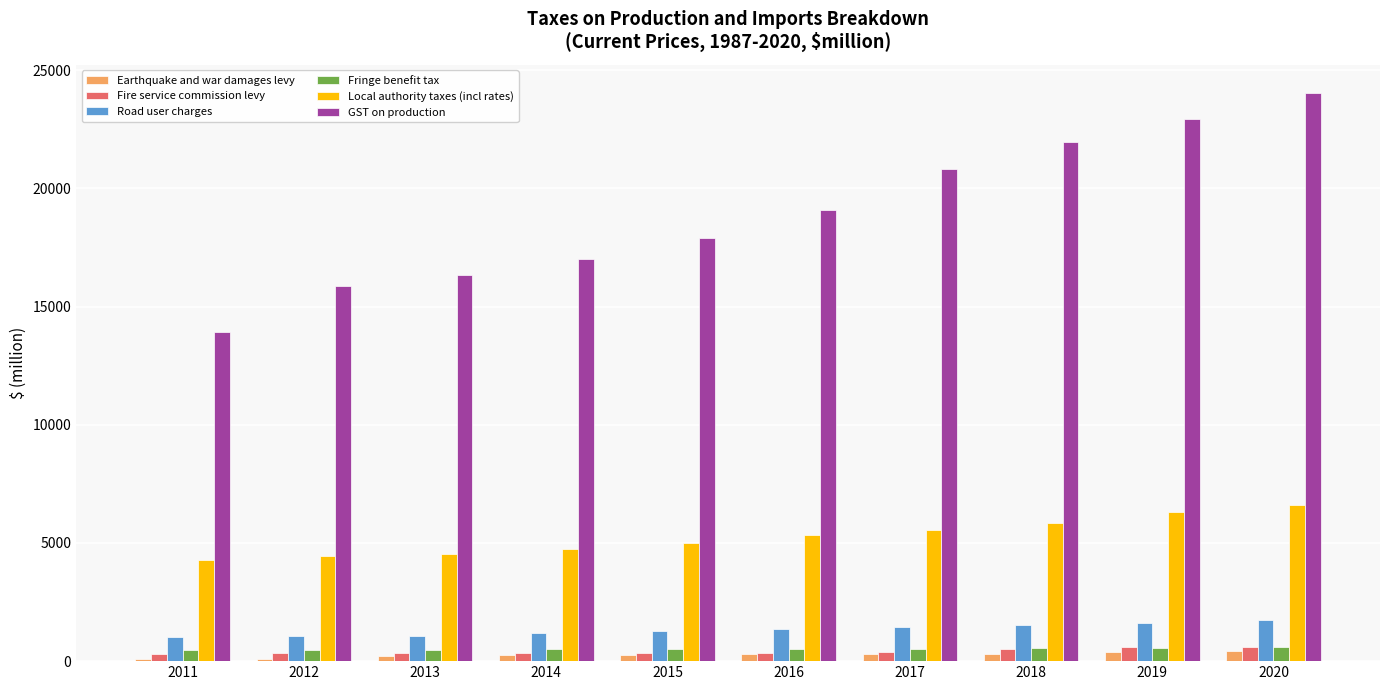

What is the highest value of the GST on production series?

24030